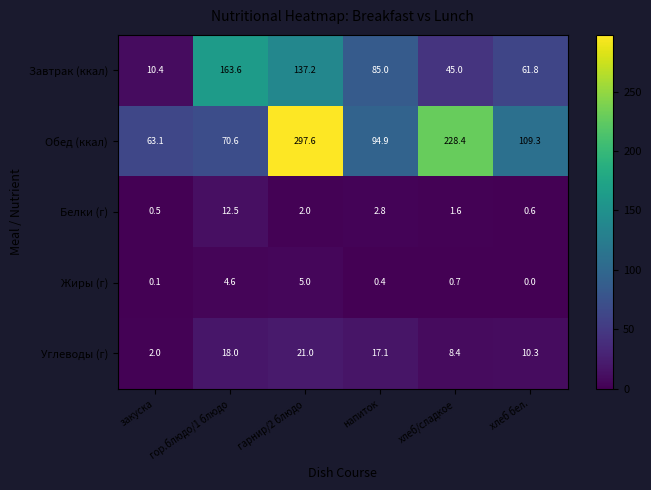

What is the sum of all Белки (г) values?

20.0